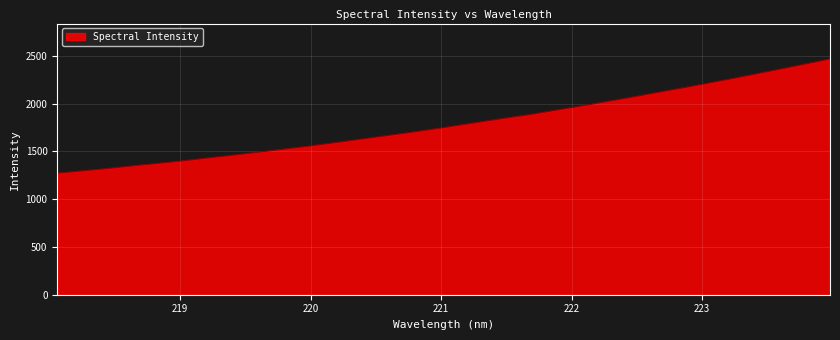

True or false: the data has more than 0 interior local peaks.

False